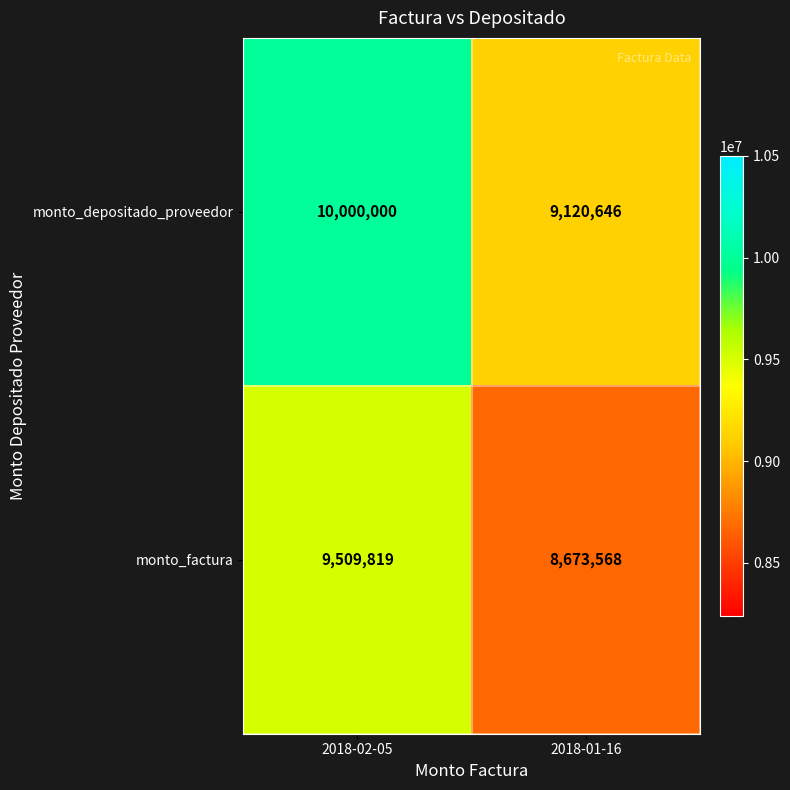

What is the difference between the monto_factura values at 2018-01-16 and 2018-02-05?

836251